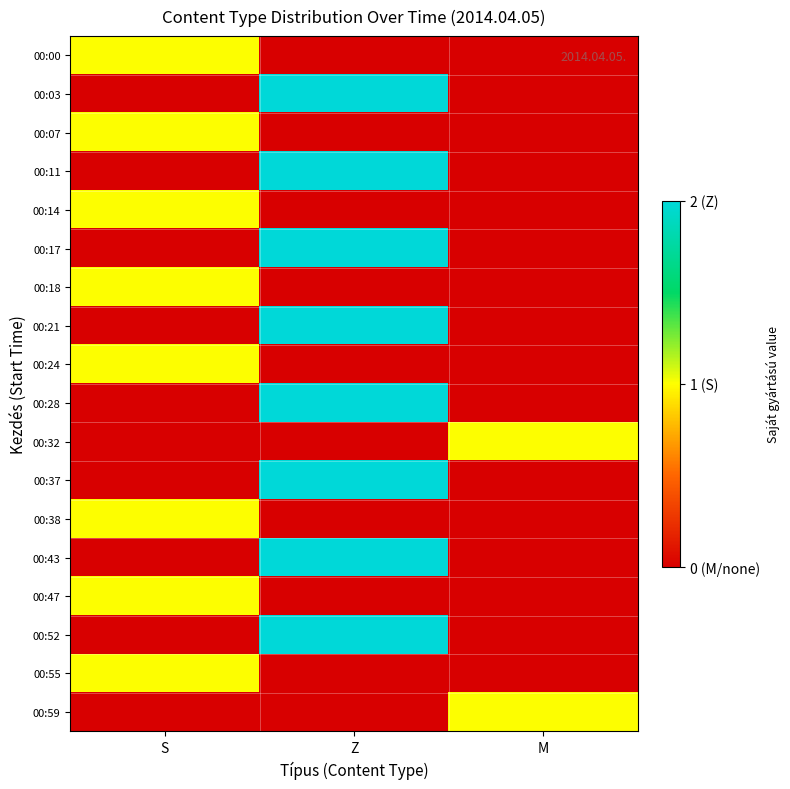

List the series in order of their peak value, highest first.

00:03, 00:11, 00:17, 00:21, 00:28, 00:37, 00:43, 00:52, 00:00, 00:07, 00:14, 00:18, 00:24, 00:32, 00:38, 00:47, 00:55, 00:59